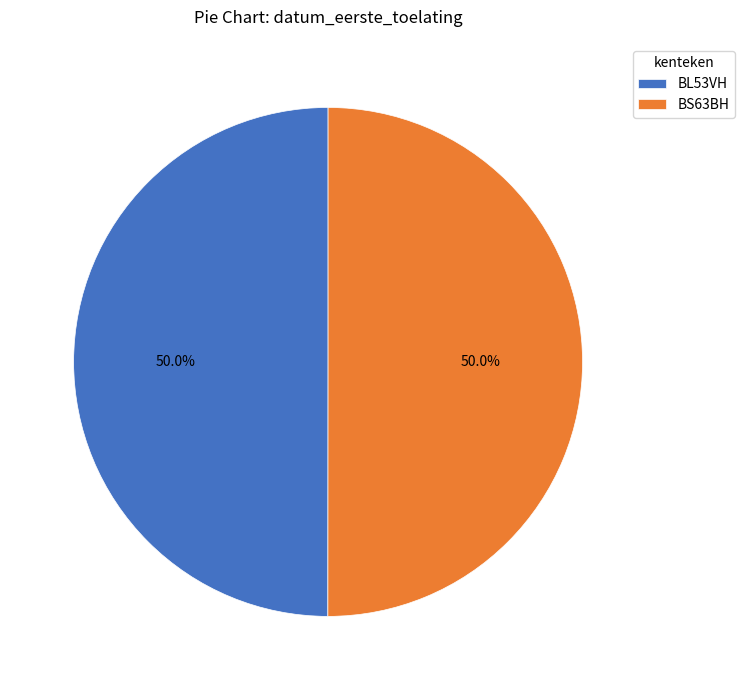

To the nearest percent, what is the combined percentage of BL53VH and BS63BH?

100%